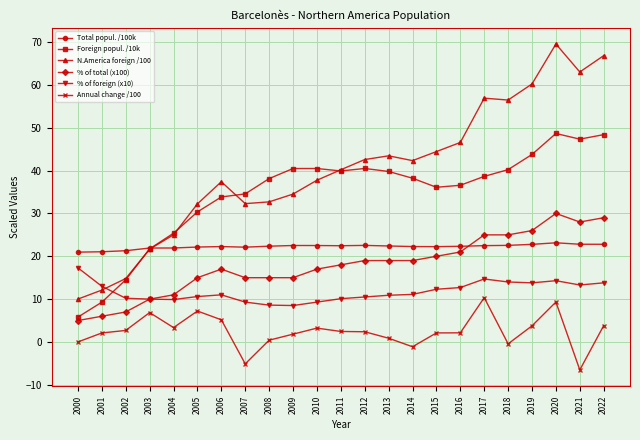

What are all the series names shown in the legend?

Total popul. /100k, Foreign popul. /10k, N.America foreign /100, % of total (x100), % of foreign (x10), Annual change /100